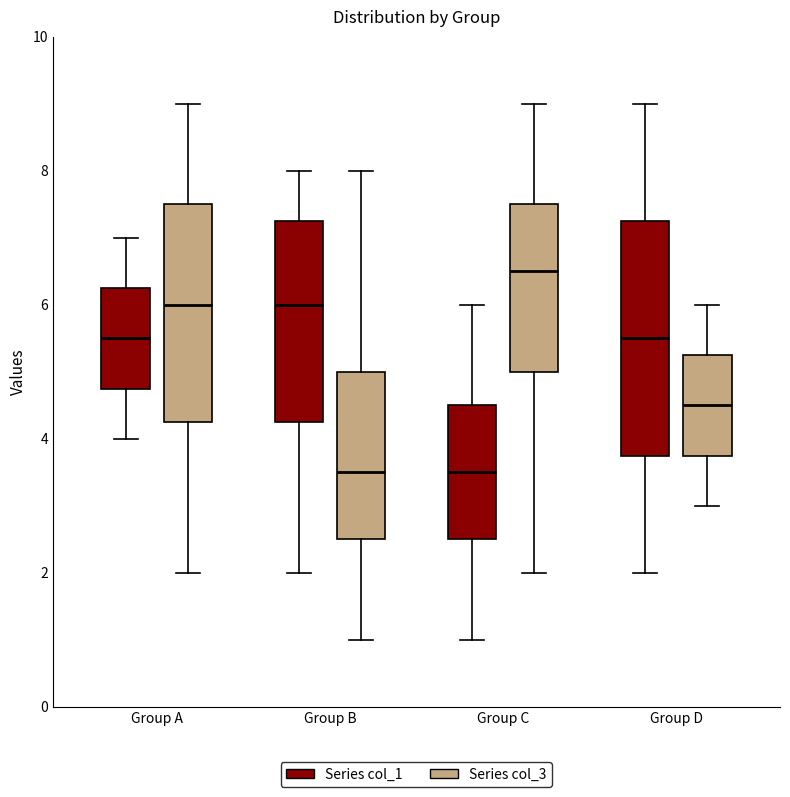

Where does the upper whisker of the box for Group B (Series col_1) end on the y-axis? The values are not printed on the chart, so give them approximately, as read against the axis.

8.0